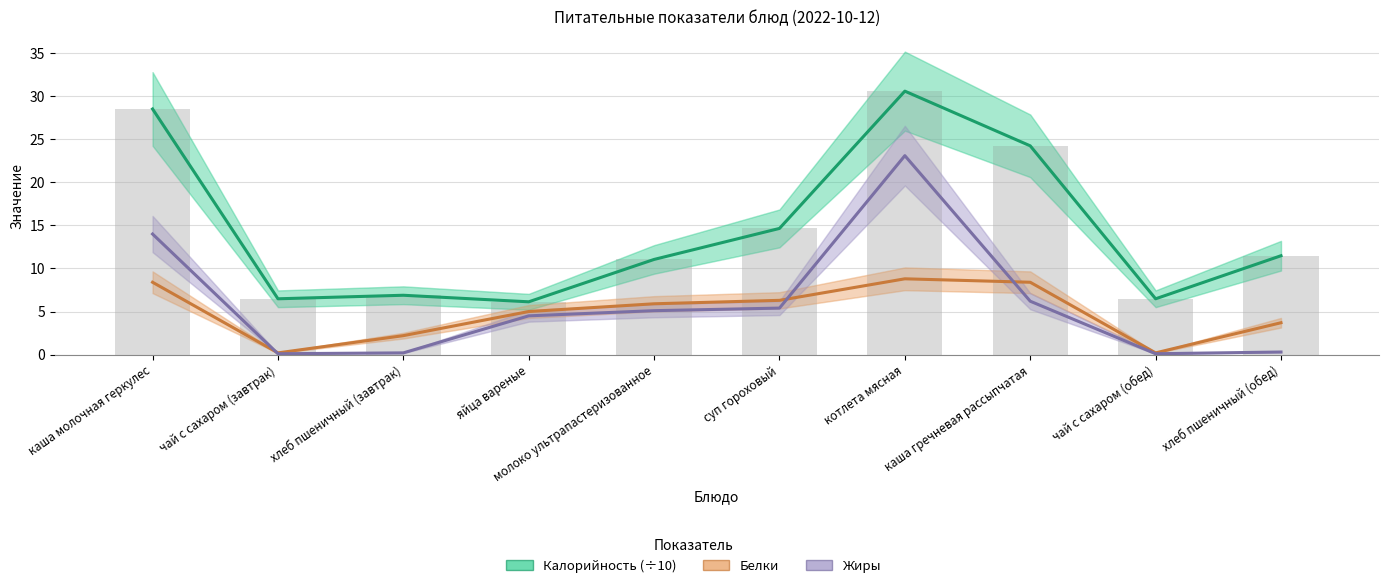

List the series in order of their peak value, lowest first.

Белки, Жиры, Калорийность (÷10), Калорийность (бары, ÷10)